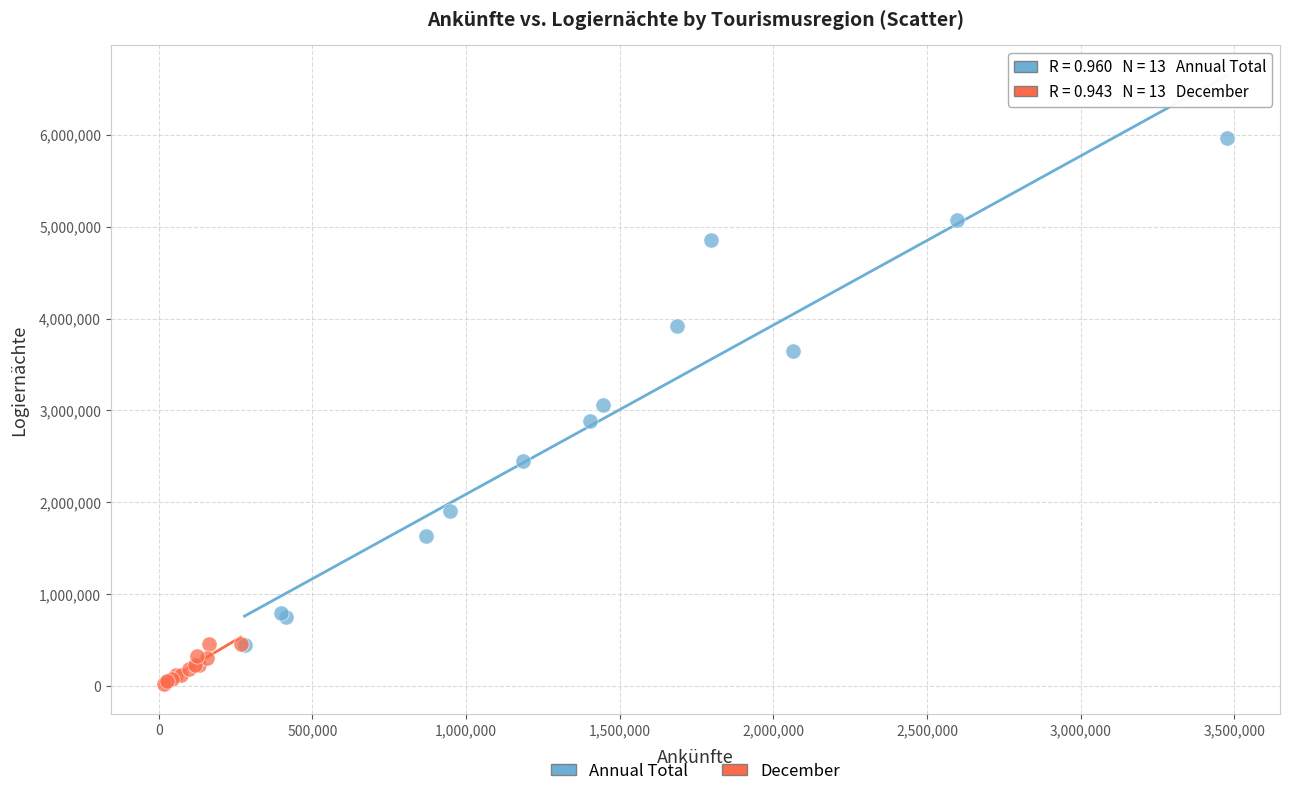

Which series contains the lowest Y value?

December